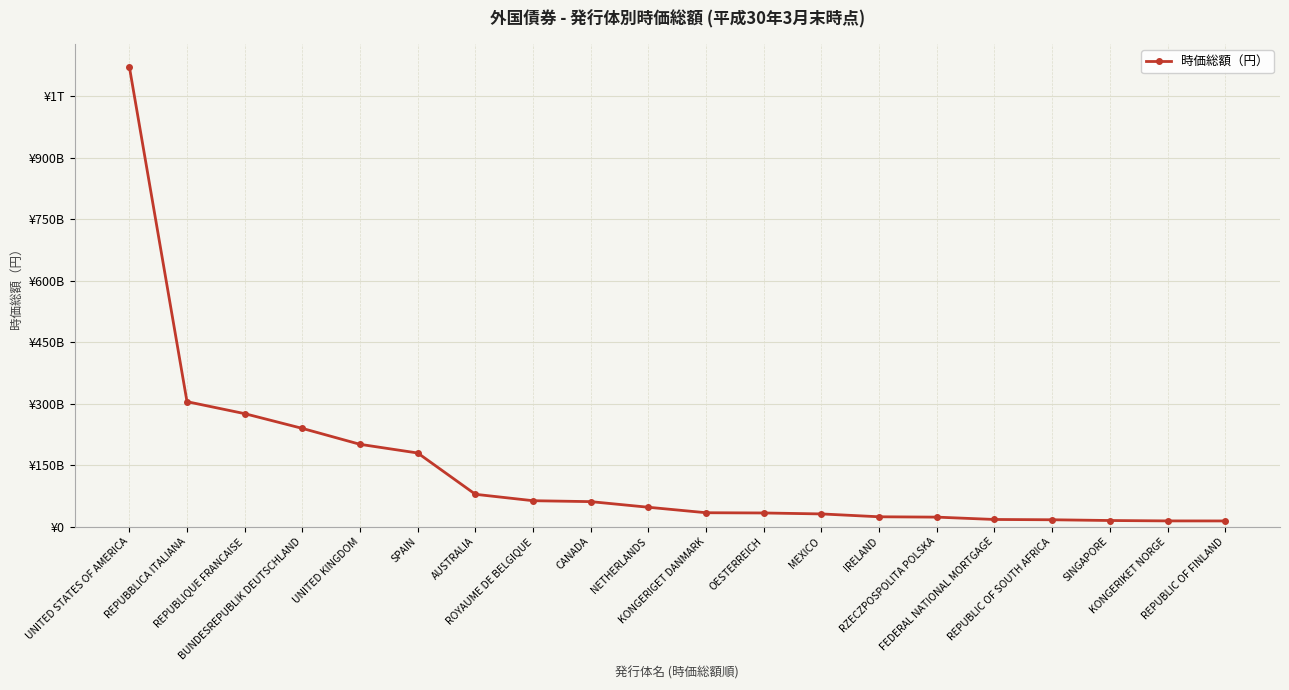

Reading left to right, what are all the values shown in this chart?

1122567461201	304729375292	275488471631	239473478086	200603548946	179426193545	78616354387	62964259700	60718899258	46982979051	33615205668	33045465317	30704235342	23731594994	22893208753	17154868889	16455170552	14633600530	13664050972	13565614354